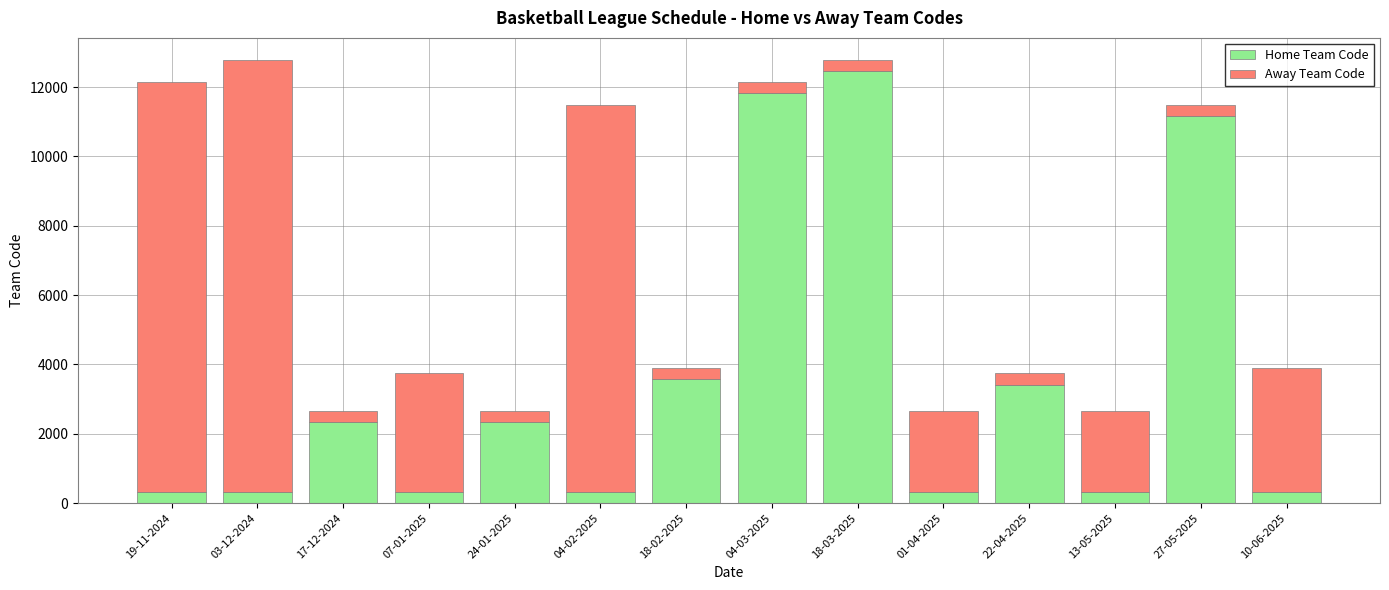

What is the lowest value of the Home Team Code series?

318